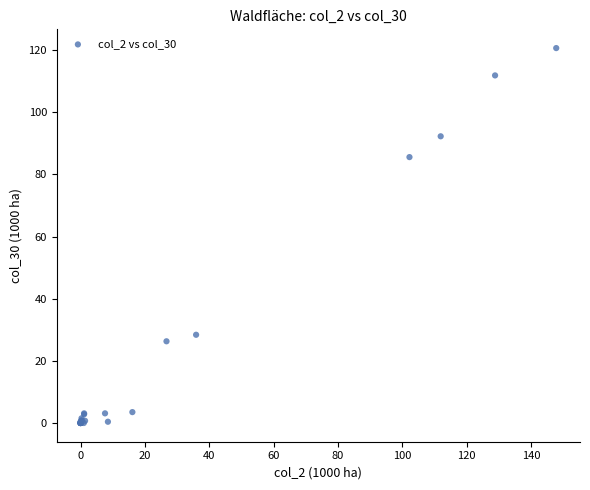

What Y value in the scatter plot is closest to 60?

85.6